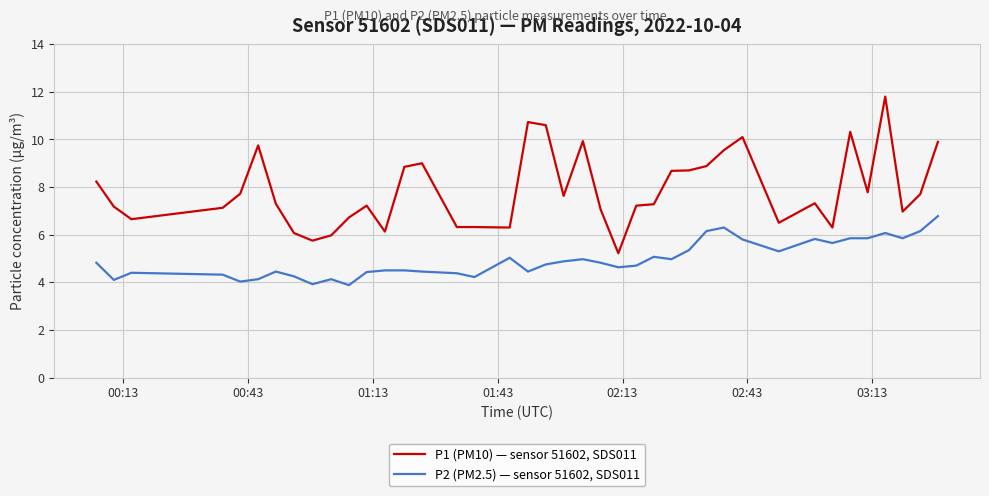

Which series has the widest spread of values?

P1 (PM10) — sensor 51602, SDS011